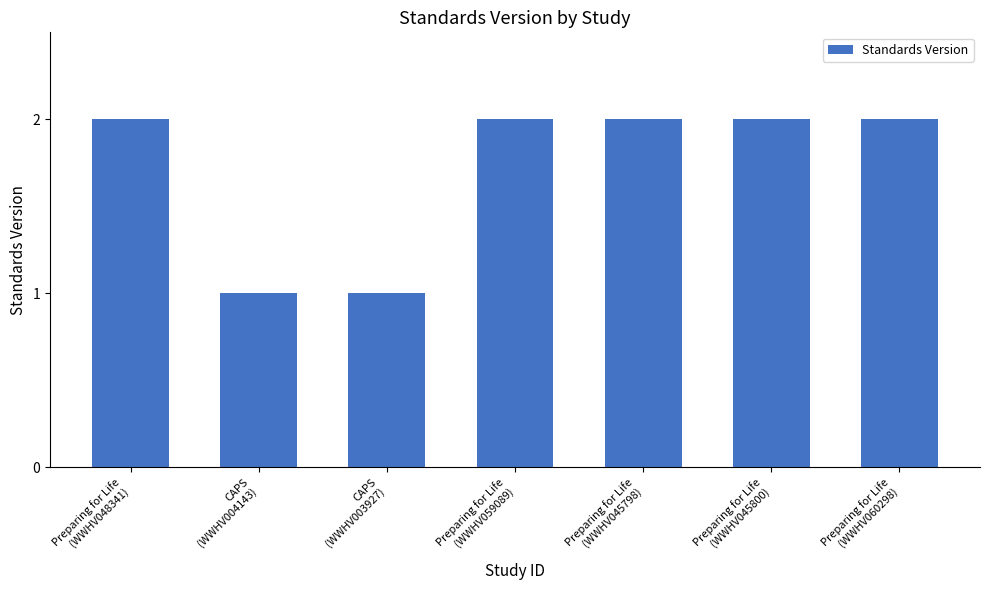

Reading left to right, extract all data points from this chart.

2	1	1	2	2	2	2